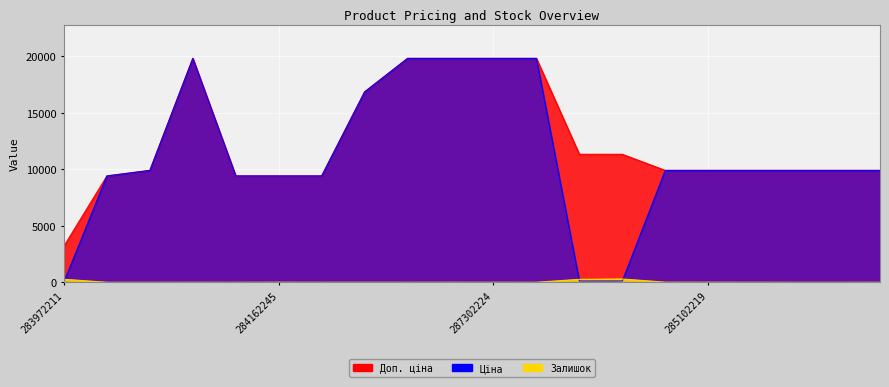

What is the lowest value of the Доп. ціна series?

3205.0